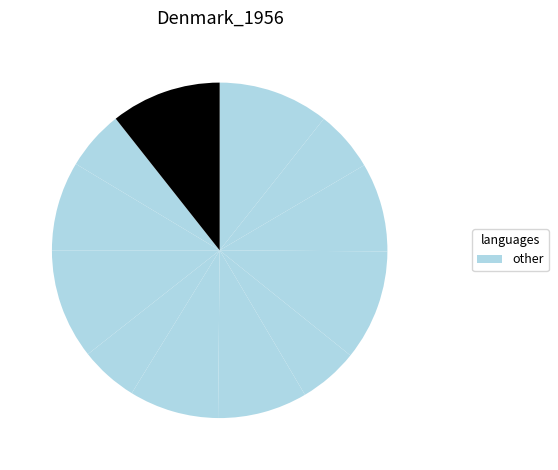

How many segments does this pie chart have?

12